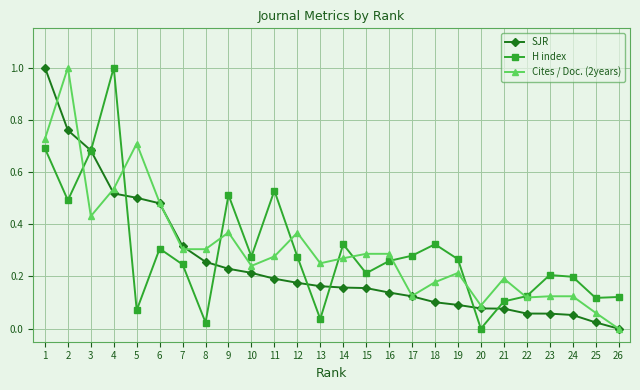

The value of H index at 18 is 0.2. True or false?

False